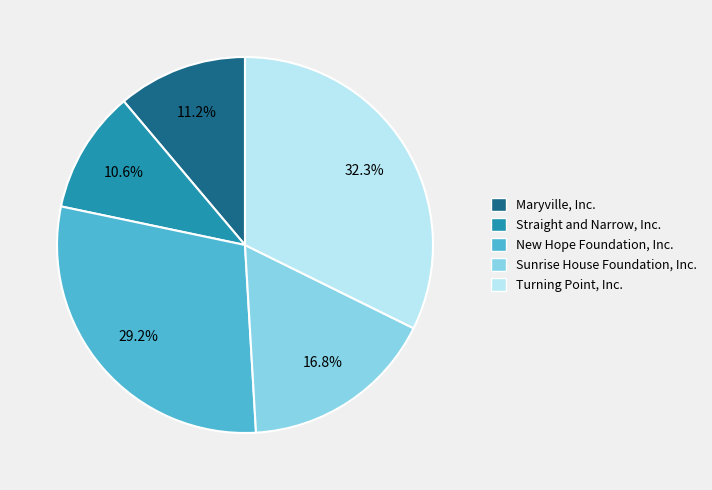

Rank the categories by value from highest to lowest.

Turning Point, Inc., New Hope Foundation, Inc., Sunrise House Foundation, Inc., Maryville, Inc., Straight and Narrow, Inc.